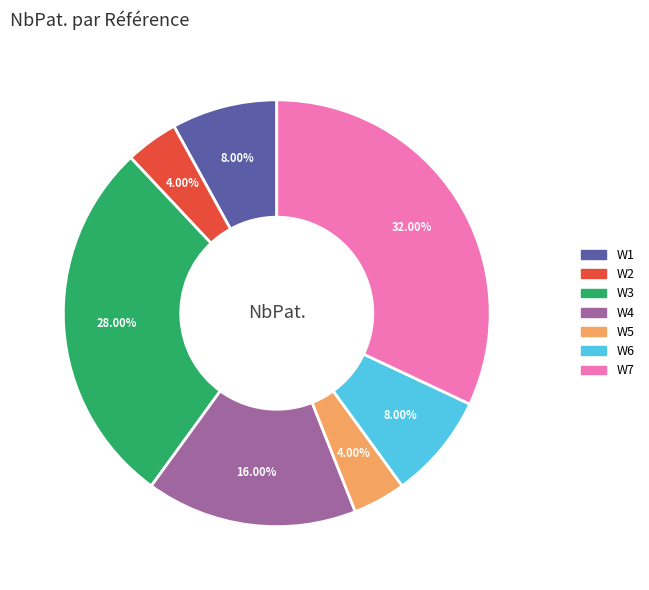

Is there a majority slice in this chart?

No